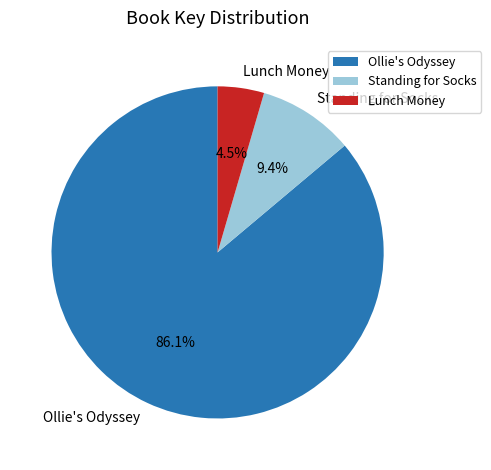

The Ollie's Odyssey slice represents 97% of the pie. True or false?

False